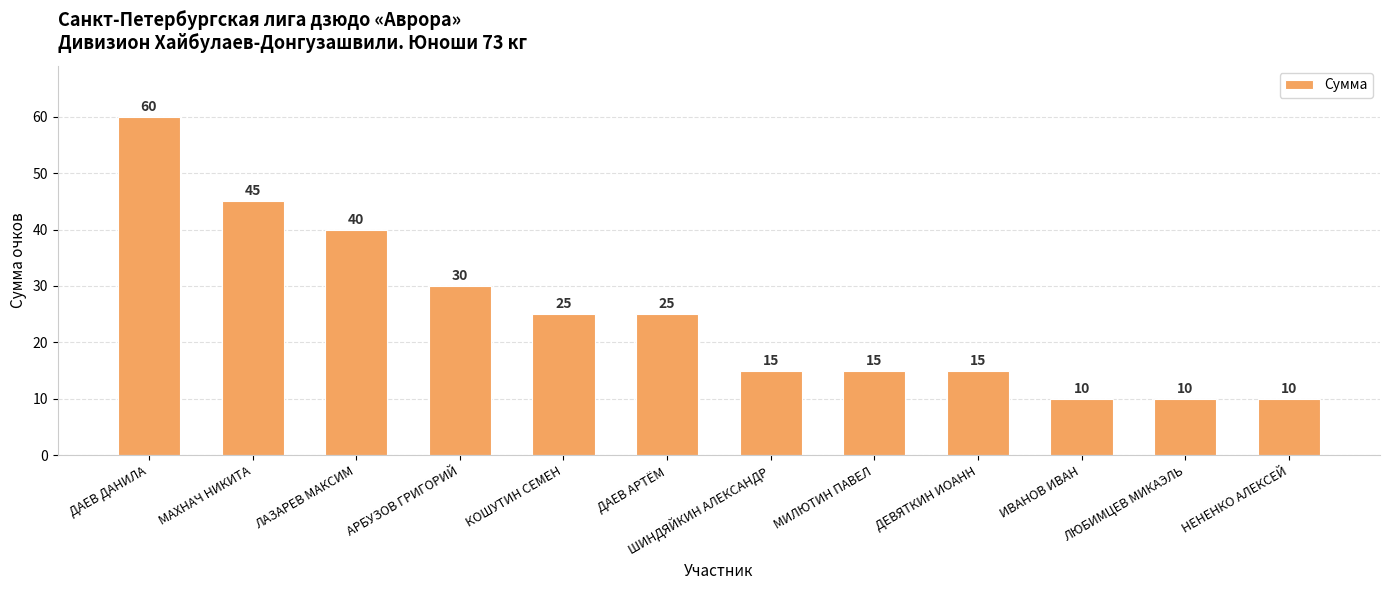

Reading left to right, list all the values displayed in this chart.

ДАЕВ ДАНИЛА=60	МАХНАЧ НИКИТА=45	ЛАЗАРЕВ МАКСИМ=40	АРБУЗОВ ГРИГОРИЙ=30	КОШУТИН СЕМЕН=25	ДАЕВ АРТЁМ=25	ШИНДЯЙКИН АЛЕКСАНДР=15	МИЛЮТИН ПАВЕЛ=15	ДЕВЯТКИН ИОАНН=15	ИВАНОВ ИВАН=10	ЛЮБИМЦЕВ МИКАЭЛЬ=10	НЕНЕНКО АЛЕКСЕЙ=10